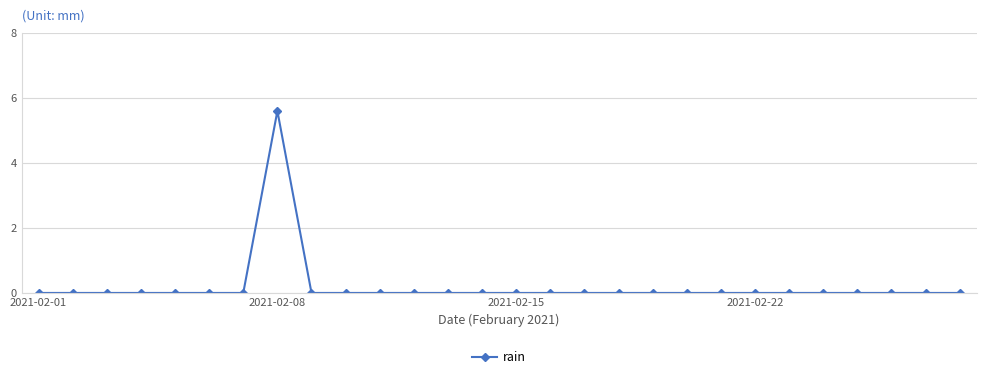

What is the sum of all values?

5.6